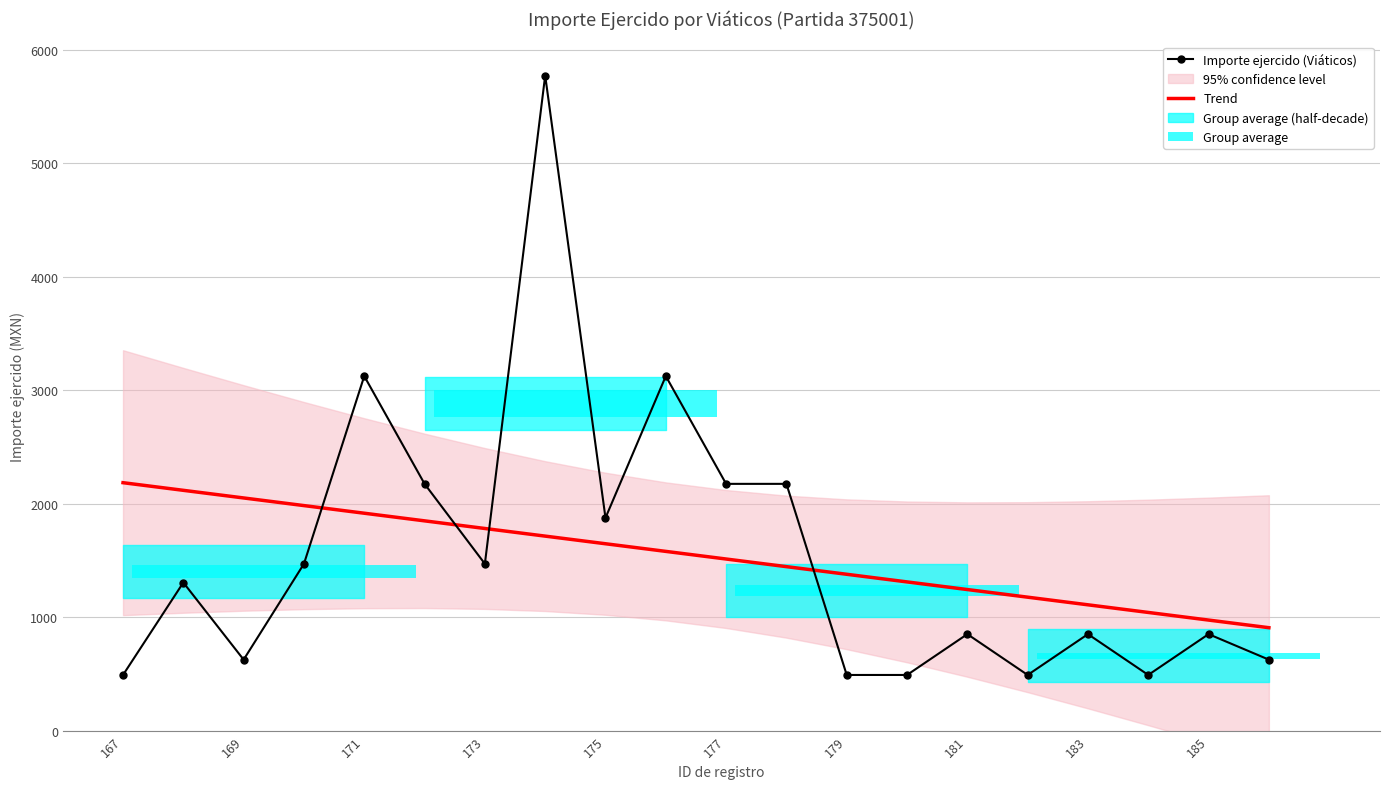

True or false: Trend has a value of 1243.2 at 181.

True